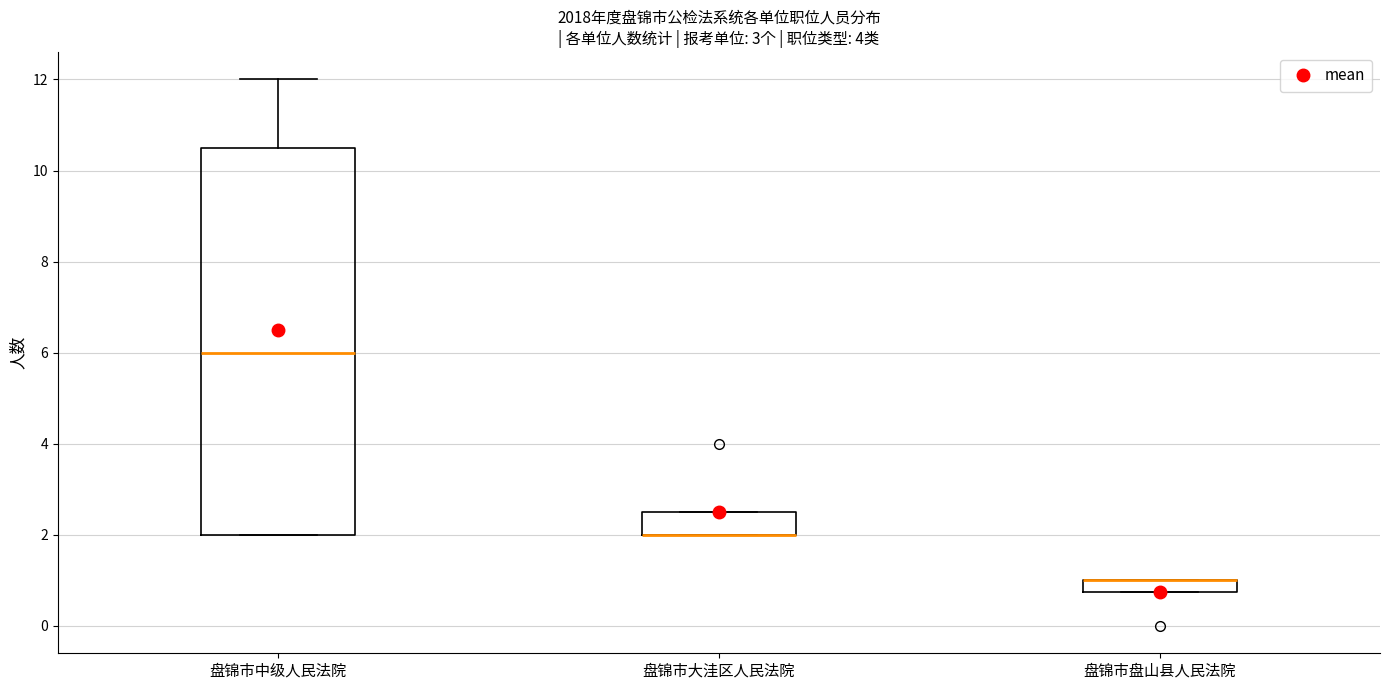

Where is the upper edge of the box for 盘锦市大洼区人民法院 on the y-axis? The values are not printed on the chart, so give them approximately, as read against the axis.

2.6